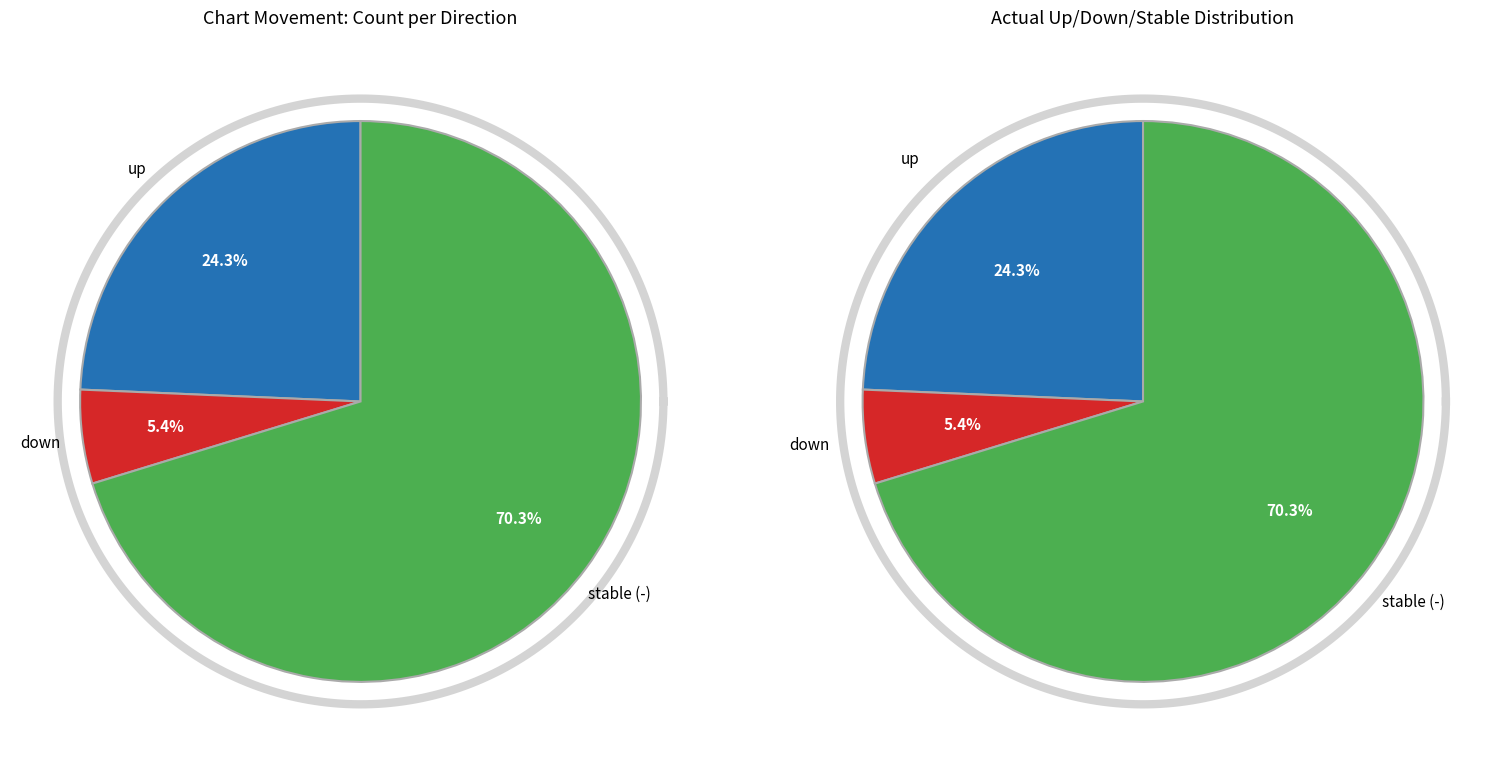

What is the majority slice?

-